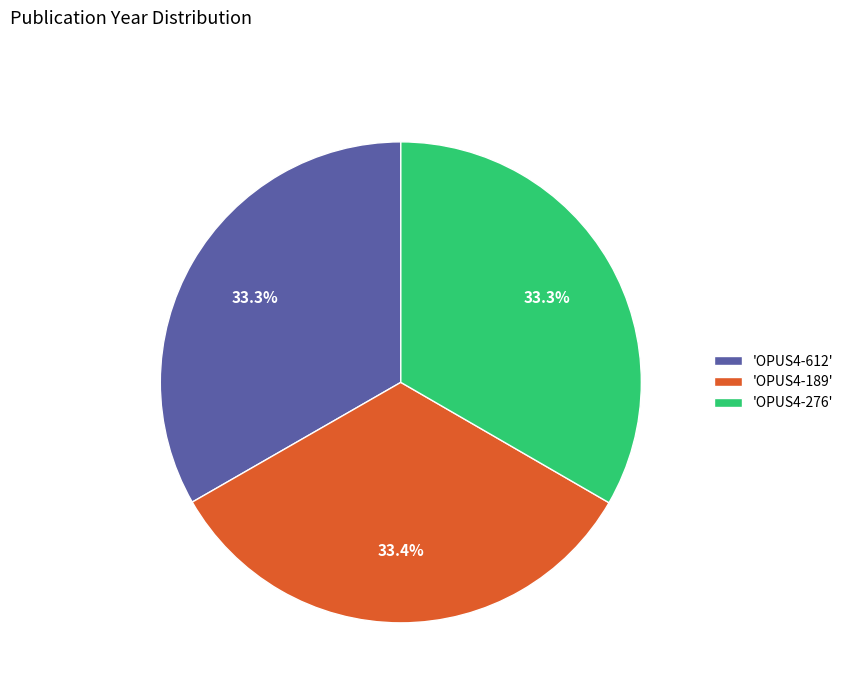

How many segments does this pie chart have?

3